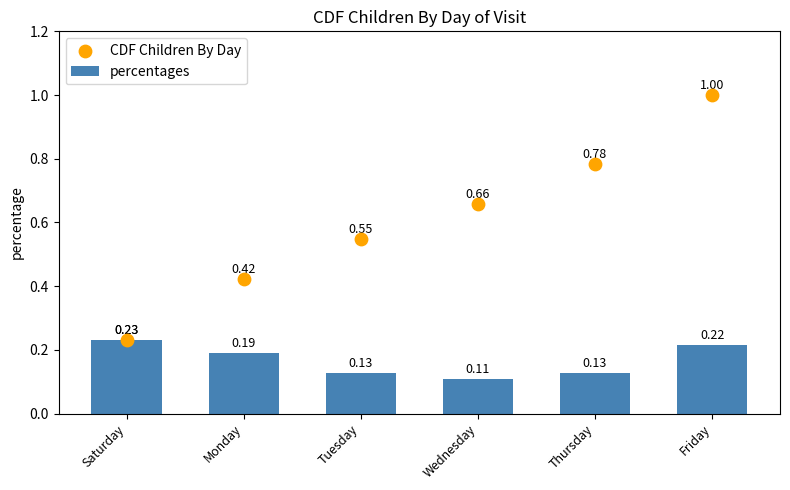

What are all the series names shown in the legend?

percentages, CDF Children By Day